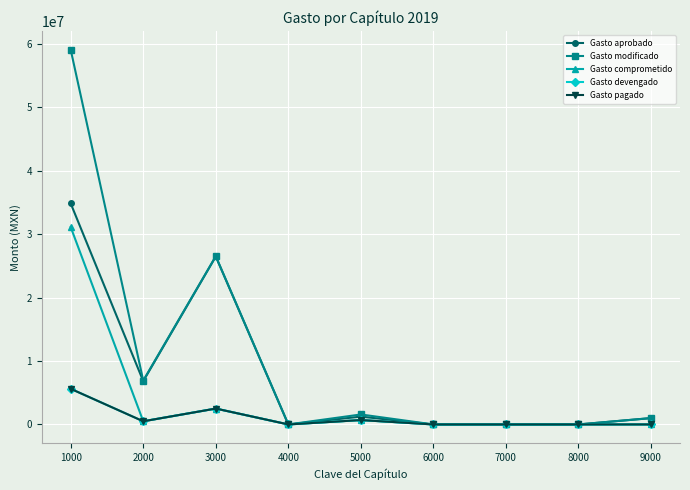

In Gasto aprobado, how many points are higher than both neighbors (excluding endpoints)?

2